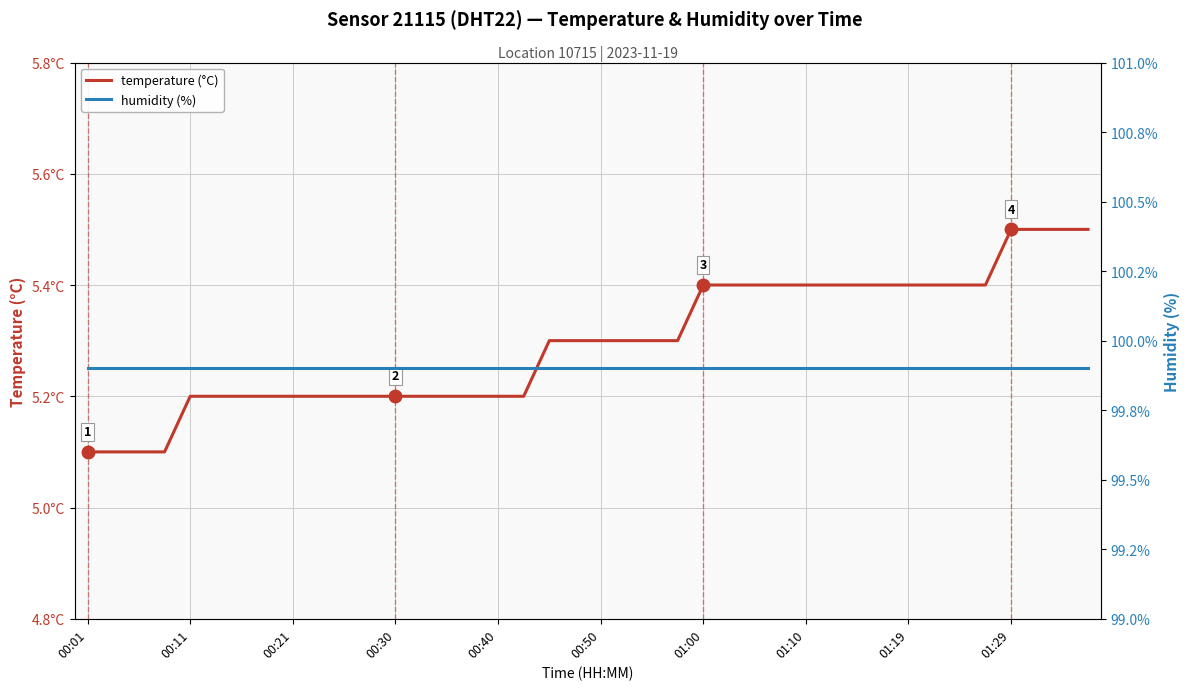

Which series has the widest spread of values?

temperature (°C)